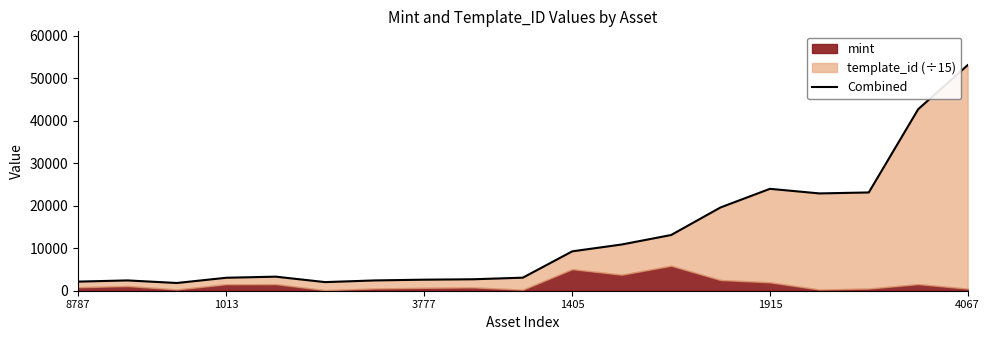

What position from the left is 1013?

4